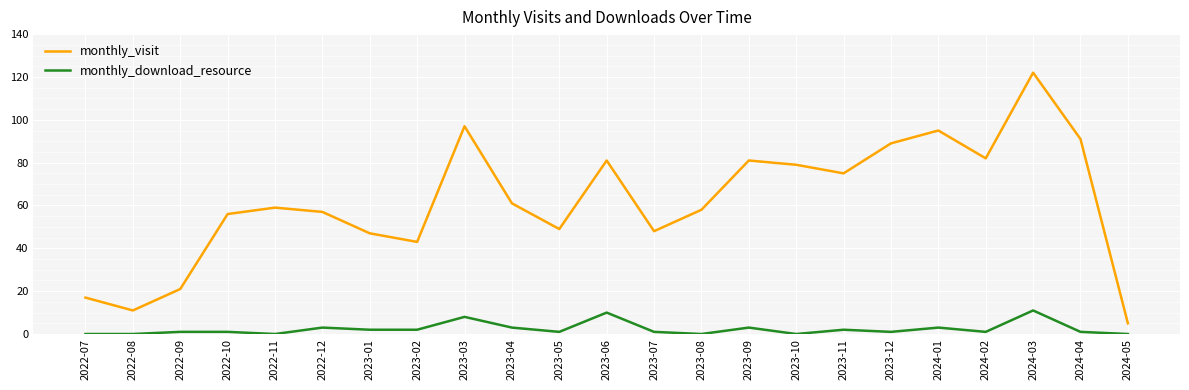

What is the maximum value for monthly_download_resource?

11